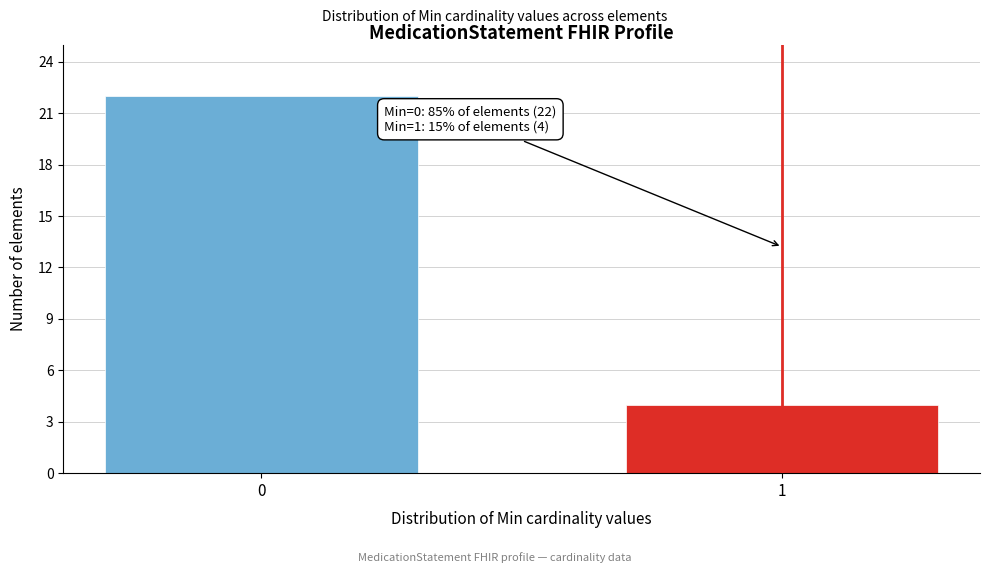

Reading left to right, list all the values displayed in this chart.

22	4